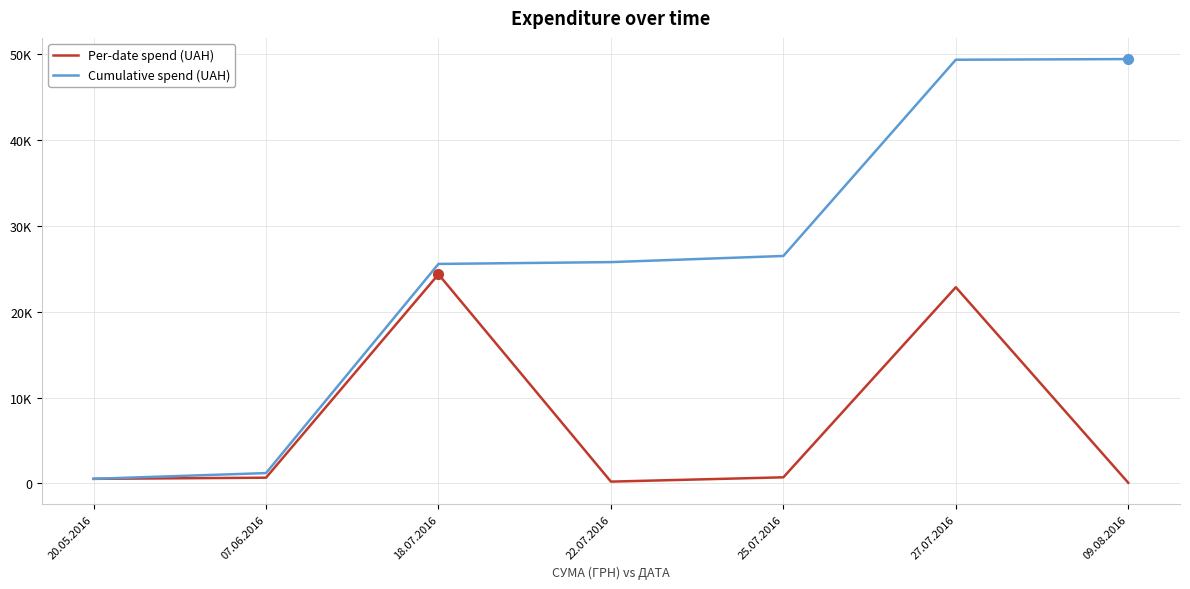

Does the chart have visible grid lines?

Yes